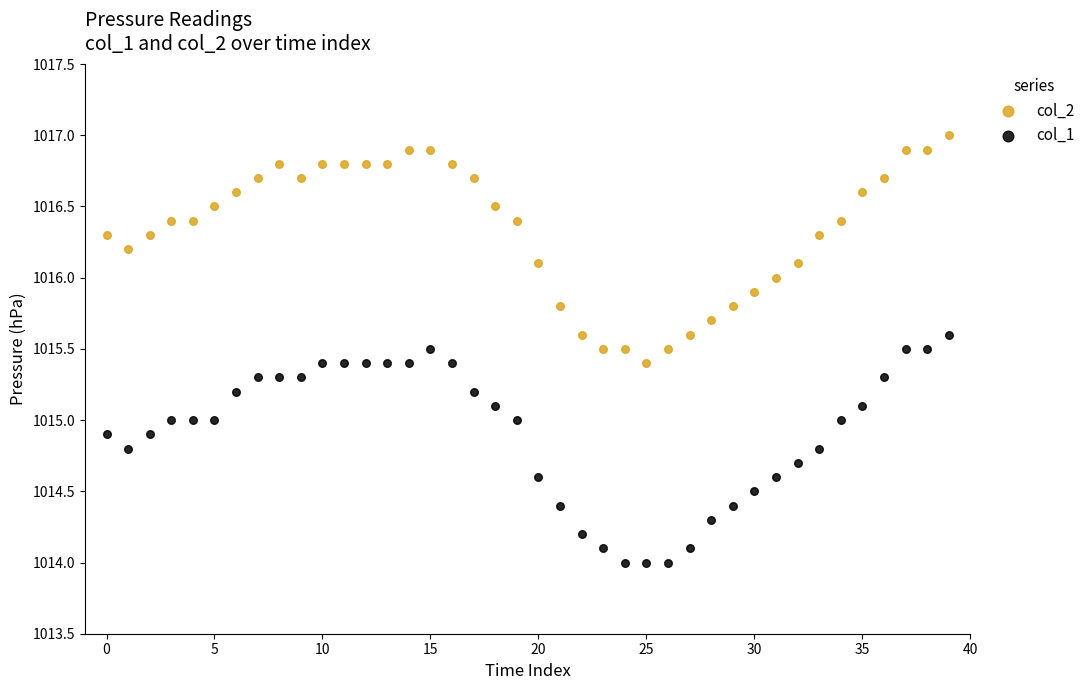

Which series reaches the maximum Y coordinate?

col_2